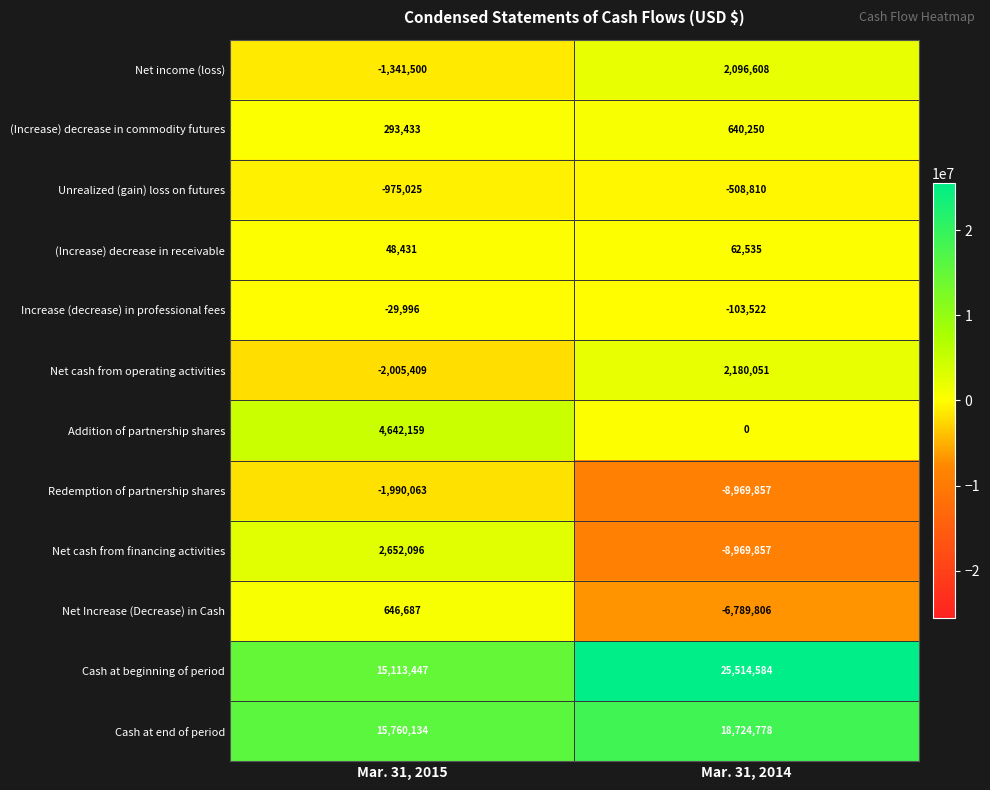

Reading left to right, what are all the values shown in this chart?

Net income (loss): Mar. 31, 2015=-1341500	Mar. 31, 2014=2096608
(Increase) decrease in commodity futures: Mar. 31, 2015=293433	Mar. 31, 2014=640250
Unrealized (gain) loss on futures: Mar. 31, 2015=-975025	Mar. 31, 2014=-508810
(Increase) decrease in receivable: Mar. 31, 2015=48431	Mar. 31, 2014=62535
Increase (decrease) in professional fees: Mar. 31, 2015=-29996	Mar. 31, 2014=-103522
Net cash from operating activities: Mar. 31, 2015=-2005409	Mar. 31, 2014=2180051
Addition of partnership shares: Mar. 31, 2015=4642159	Mar. 31, 2014=0
Redemption of partnership shares: Mar. 31, 2015=-1990063	Mar. 31, 2014=-8969857
Net cash from financing activities: Mar. 31, 2015=2652096	Mar. 31, 2014=-8969857
Net Increase (Decrease) in Cash: Mar. 31, 2015=646687	Mar. 31, 2014=-6789806
Cash at beginning of period: Mar. 31, 2015=15113447	Mar. 31, 2014=25514584
Cash at end of period: Mar. 31, 2015=15760134	Mar. 31, 2014=18724778